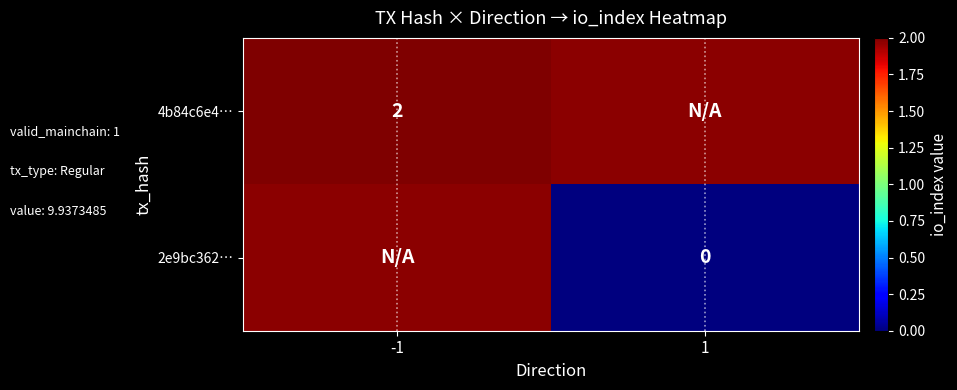

At which category does the chart reach its peak across all series?

-1